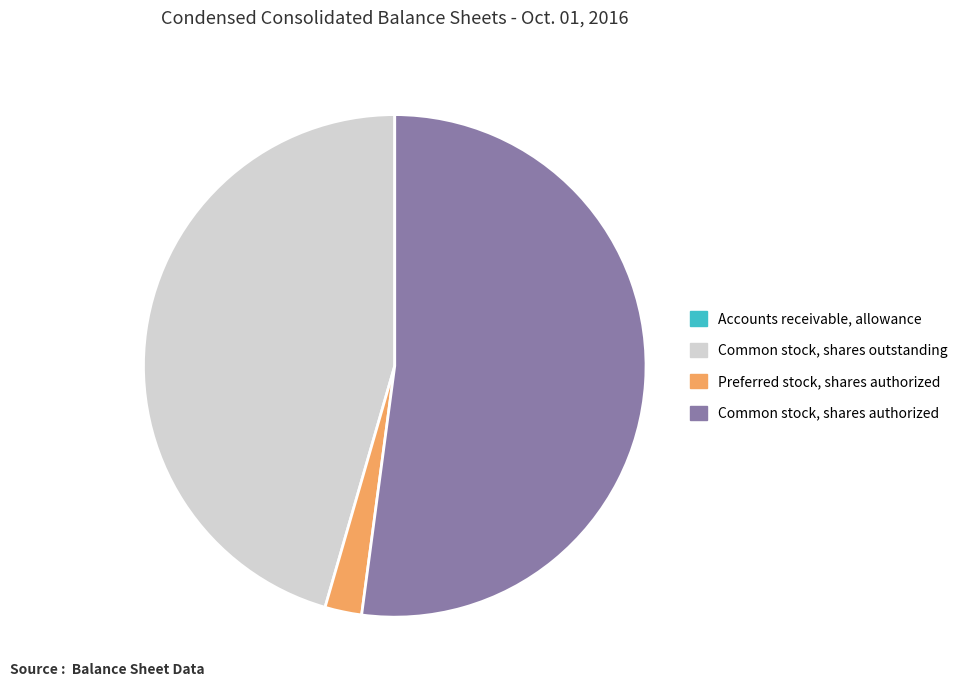

Which has a higher value, Common stock, shares outstanding or Common stock, shares authorized?

Common stock, shares authorized